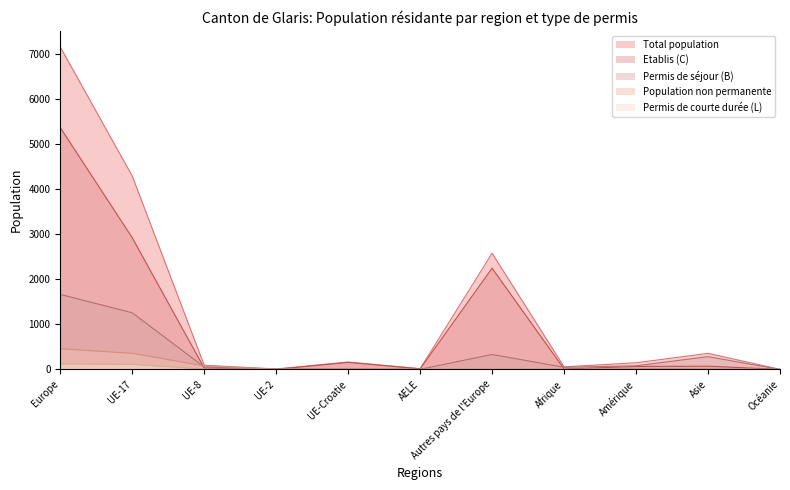

How many lines are shown in the chart?

5